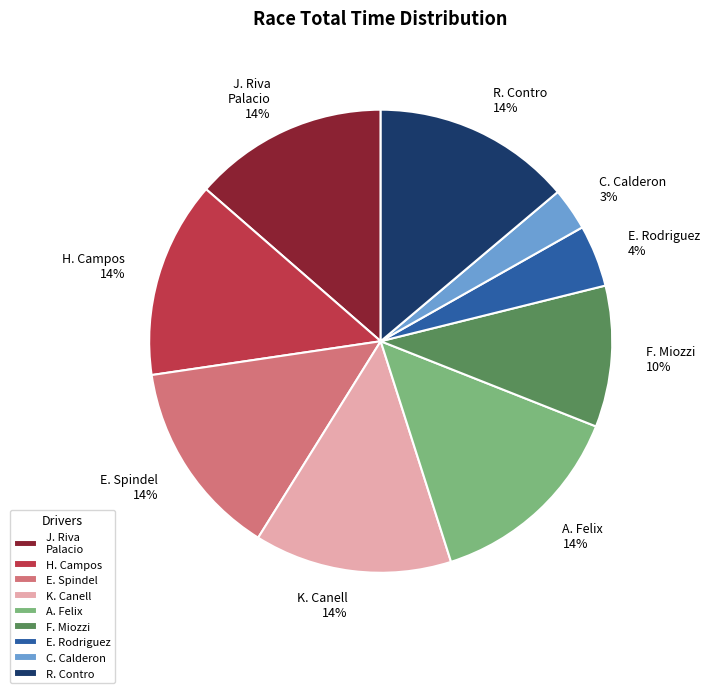

Which slice is the smallest?

C. Calderon